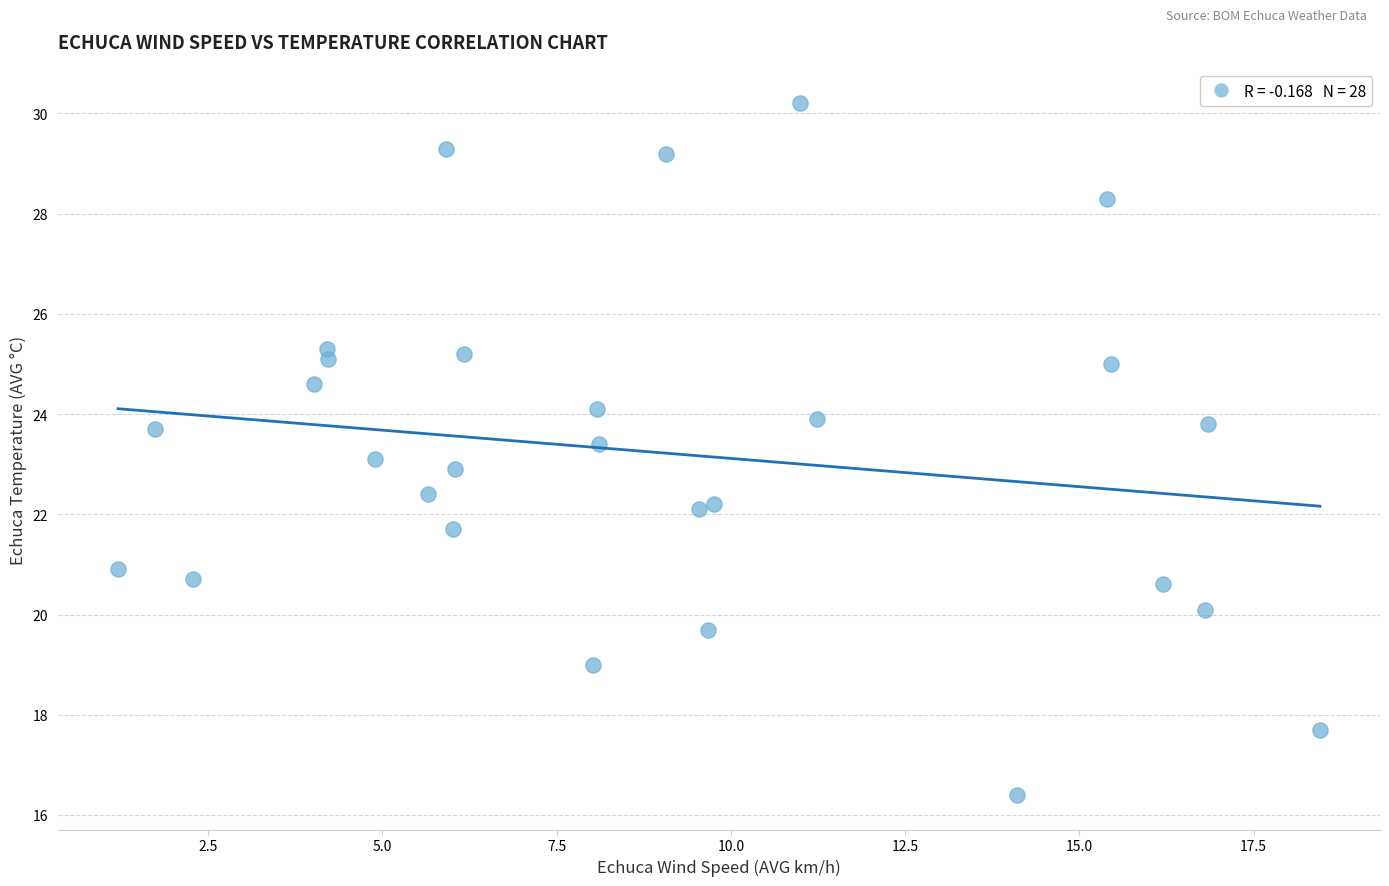

What is the range of Y values (max minus min)?

13.8